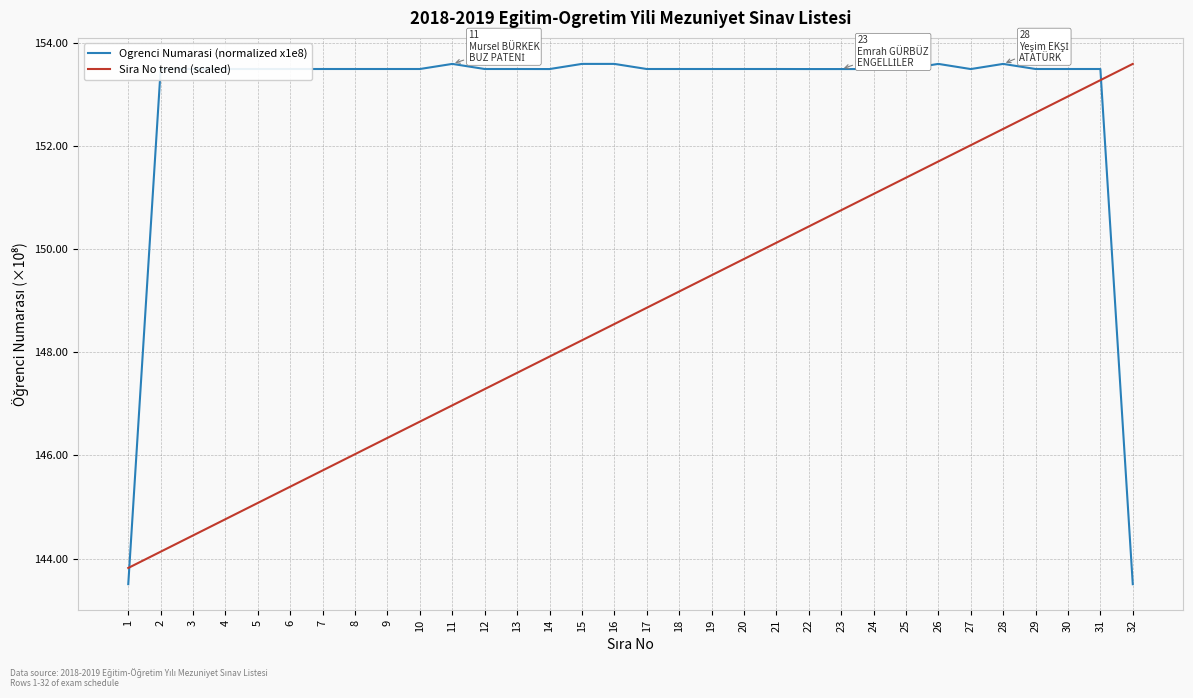

At 30, list the series in order from smallest to largest.

Sira No trend (scaled), Ogrenci Numarasi (normalized x1e8)